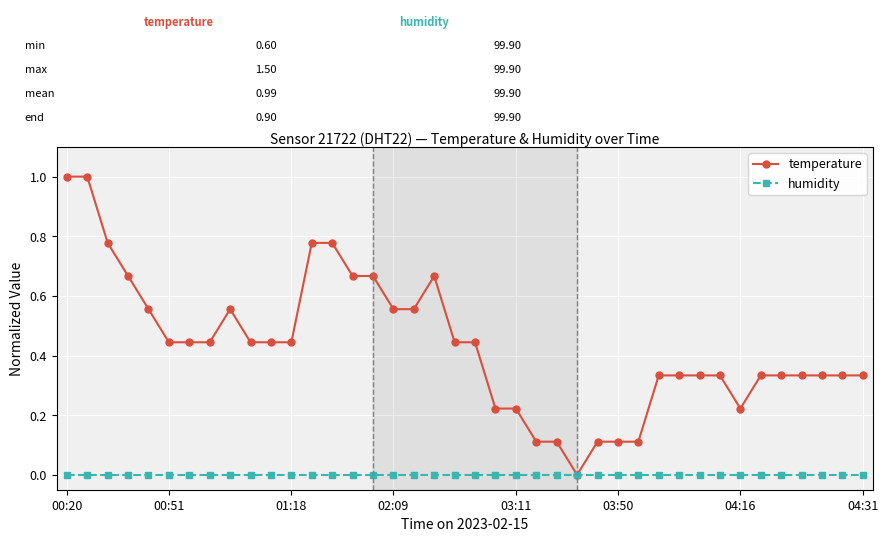

Which series has the largest total across all categories?

temperature